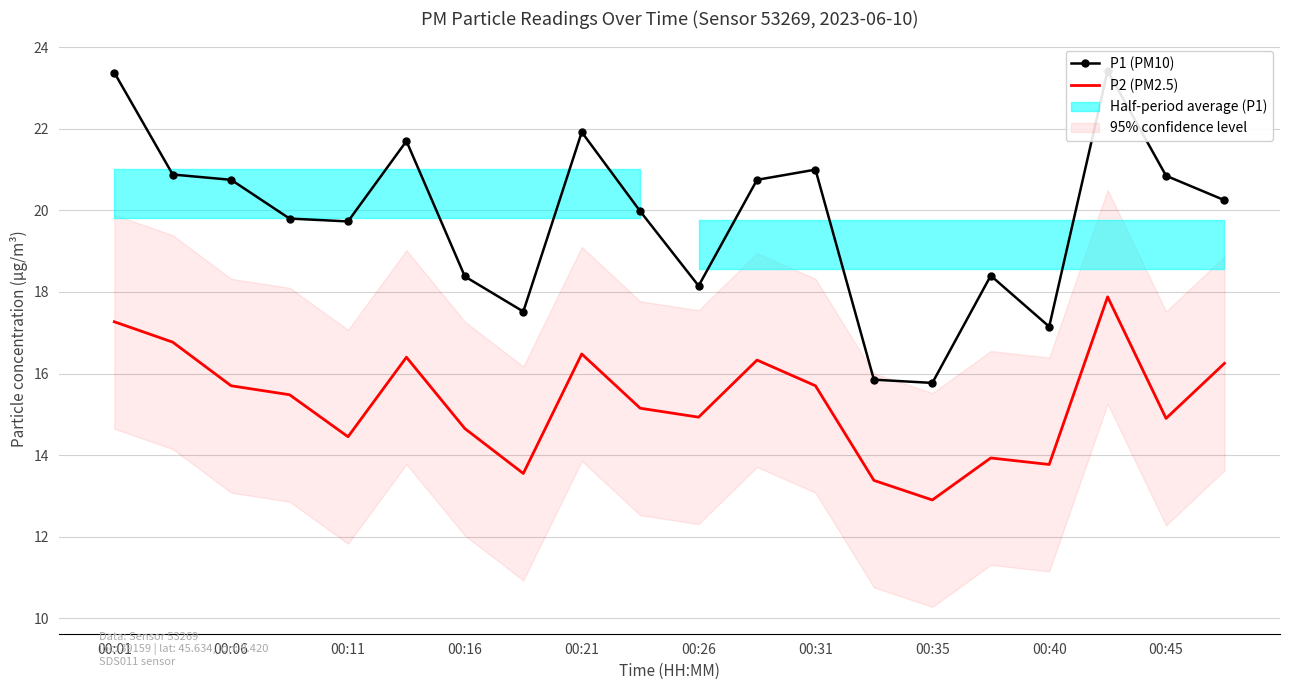

How many data points in P1 (PM10) are above 20?

10